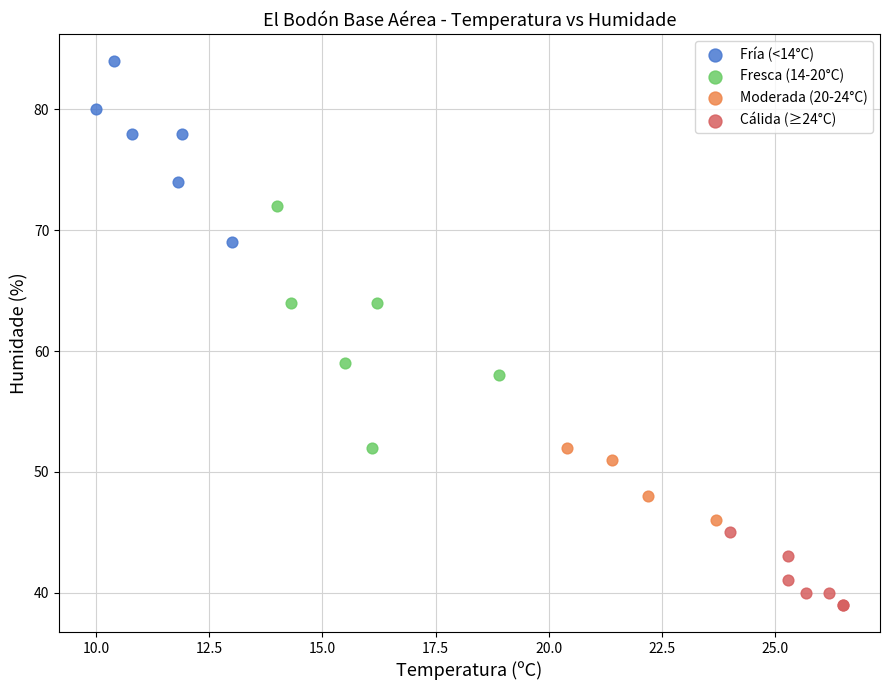

Which series has the widest spread of Y values?

Fresca (14-20°C)